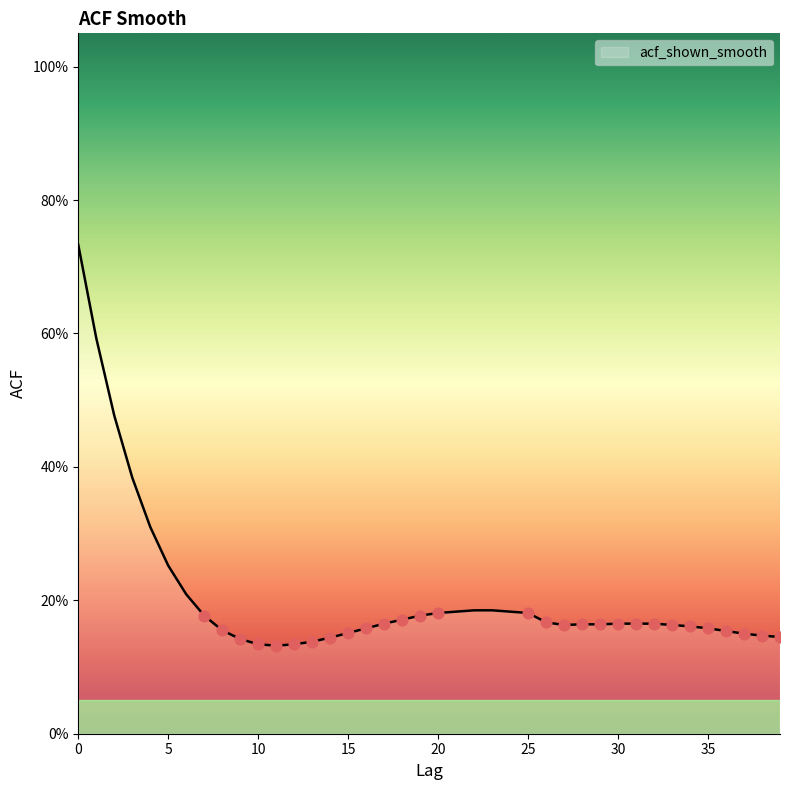

Does the chart have visible grid lines?

No